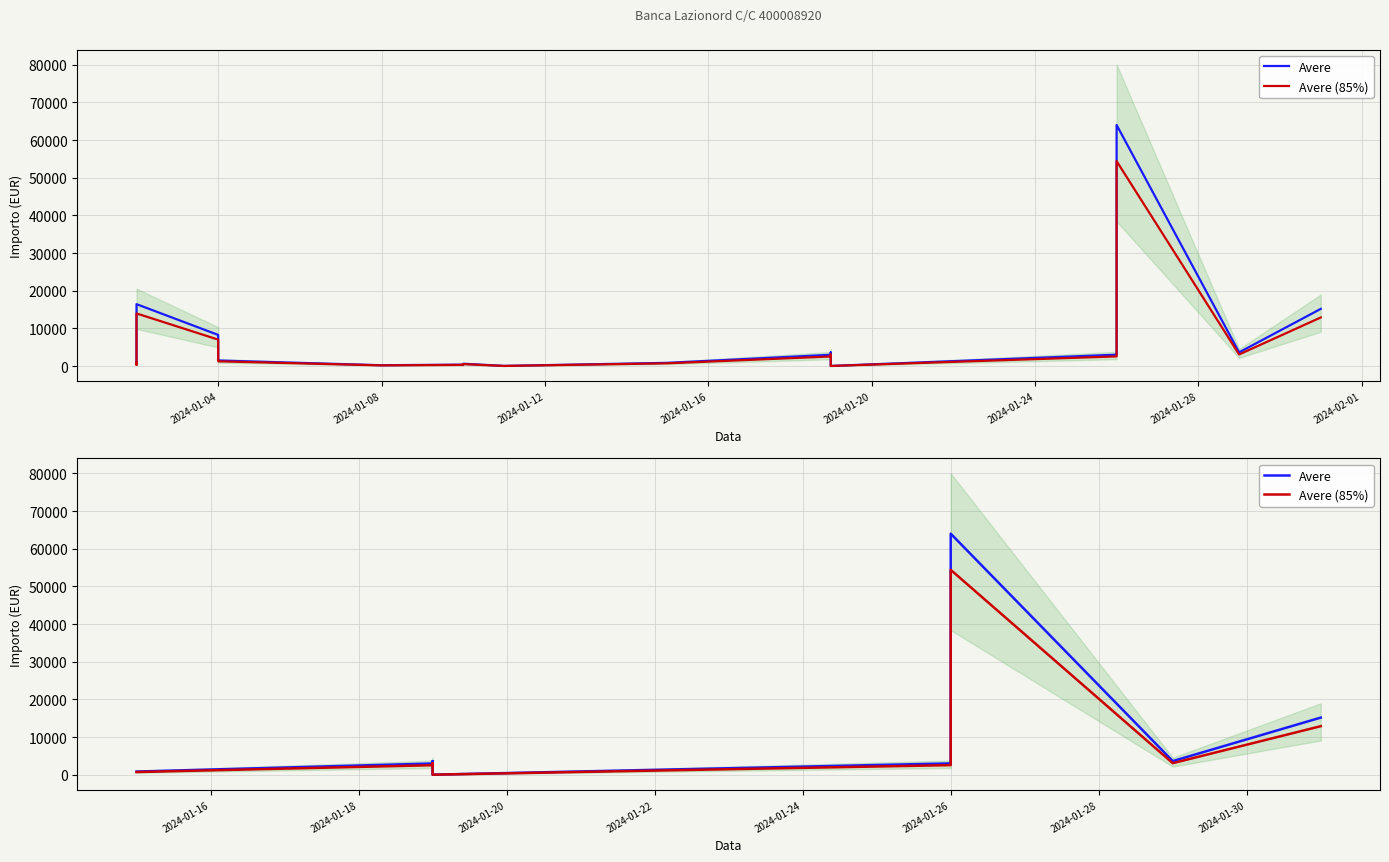

How many categories are shown in the chart?

10